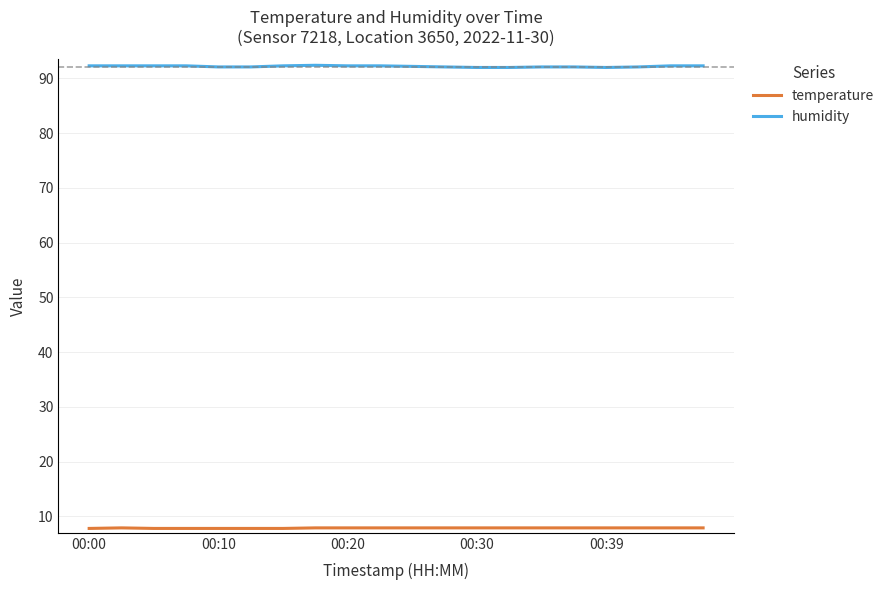

True or false: humidity and temperature cross at least once.

False